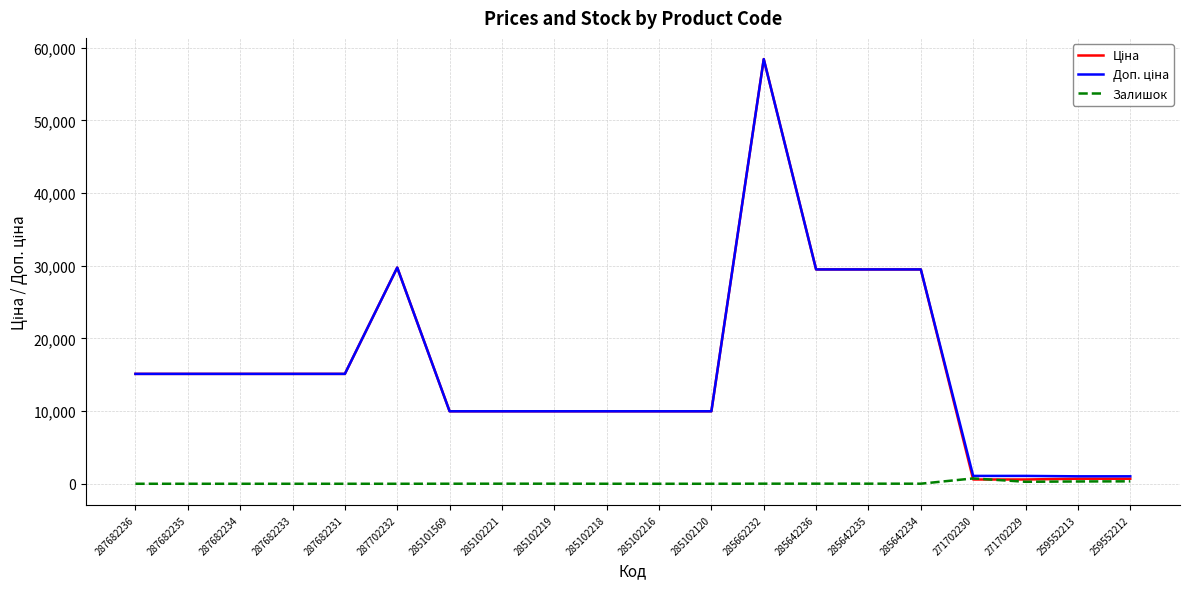

Which label corresponds to the largest value in the chart?

285662232